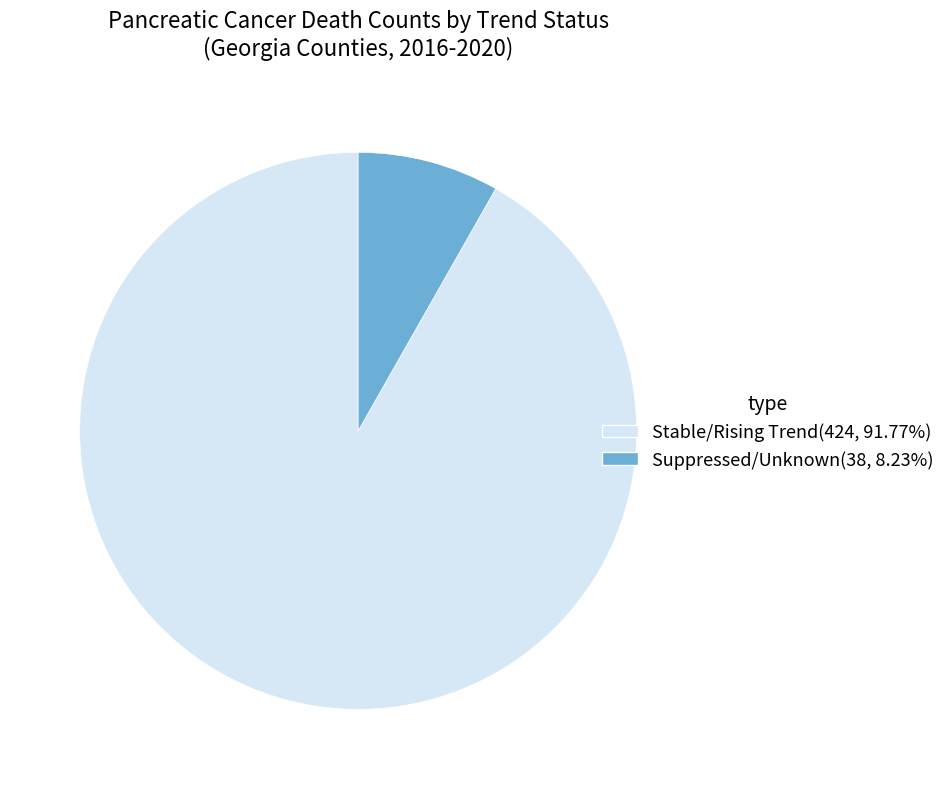

Is there a majority slice in this chart?

Yes